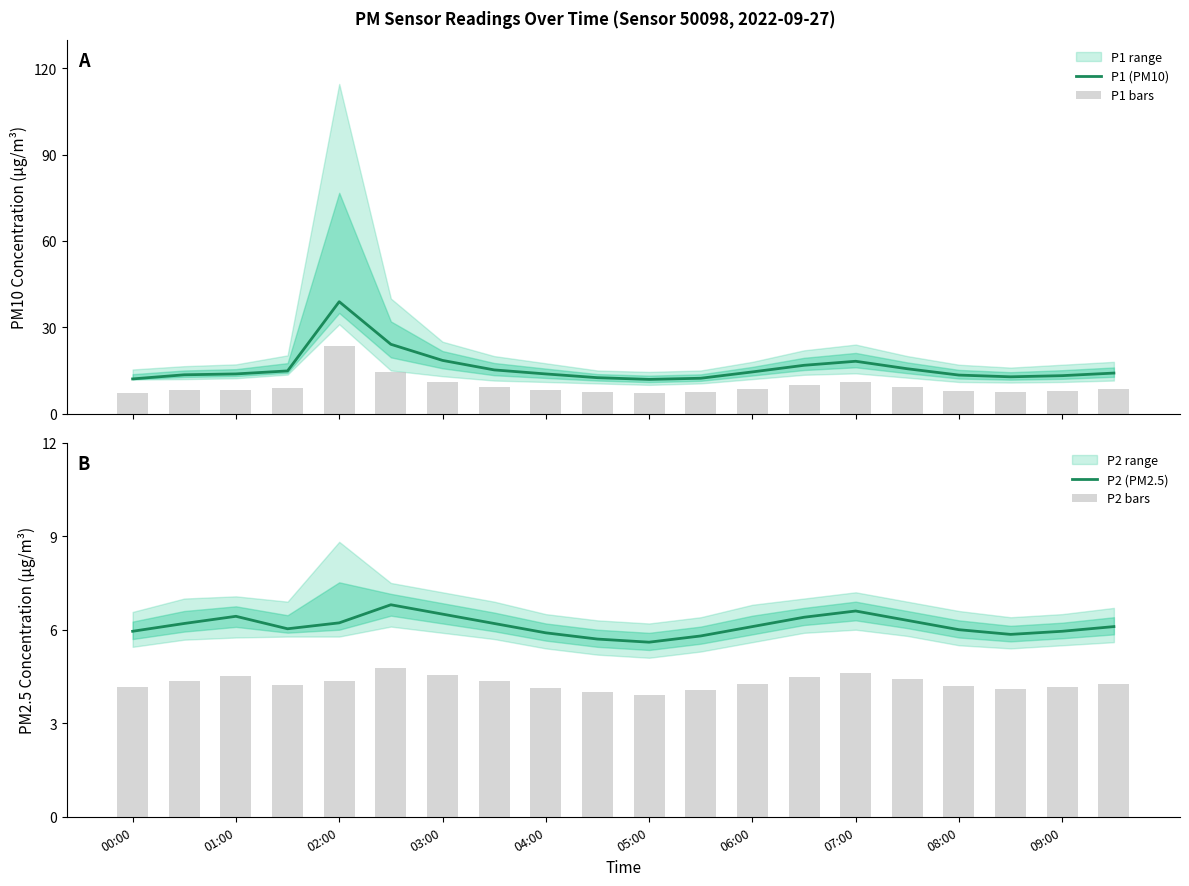

Reading left to right, extract all data points from this chart.

P1 (PM10): 12.1	13.5	13.8	14.8	38.9	24.1	18.5	15.2	13.8	12.5	11.9	12.3	14.5	16.8	18.2	15.6	13.4	12.8	13.2	14.1
P1 bars: 7.2	8.1	8.3	8.9	23.3	14.5	11.1	9.1	8.3	7.5	7.1	7.4	8.7	10.1	10.9	9.4	8.0	7.7	7.9	8.5
P2 (PM2.5): 6.0	6.2	6.4	6.0	6.2	6.8	6.5	6.2	5.9	5.7	5.6	5.8	6.1	6.4	6.6	6.3	6.0	5.8	6.0	6.1
P2 bars: 4.2	4.3	4.5	4.2	4.4	4.8	4.5	4.3	4.1	4.0	3.9	4.1	4.3	4.5	4.6	4.4	4.2	4.1	4.2	4.3